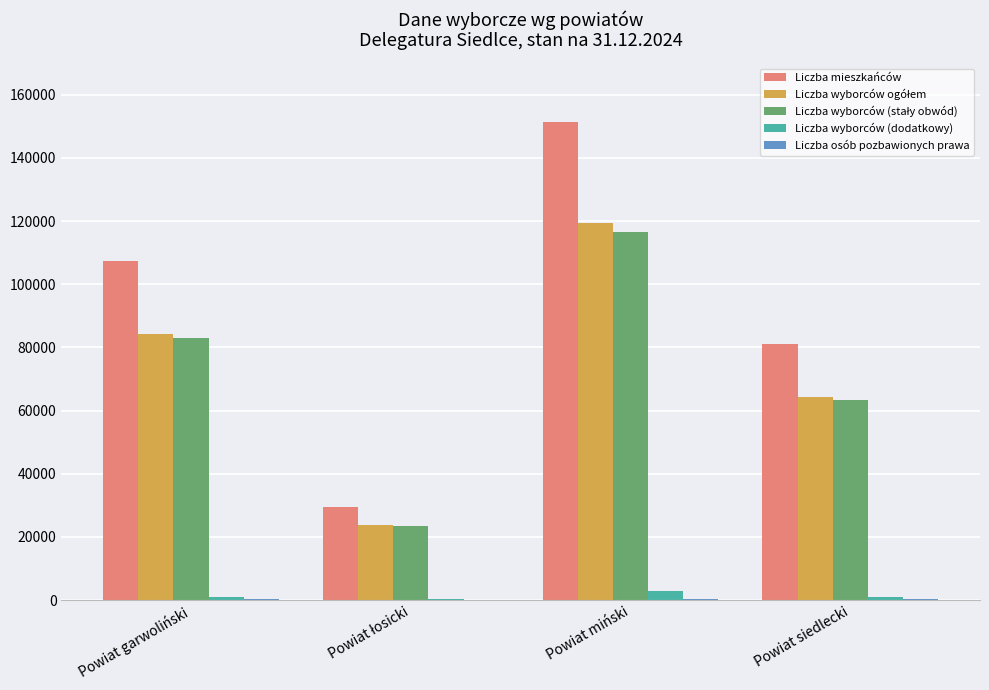

Which series has the largest total across all categories?

Liczba mieszkańców